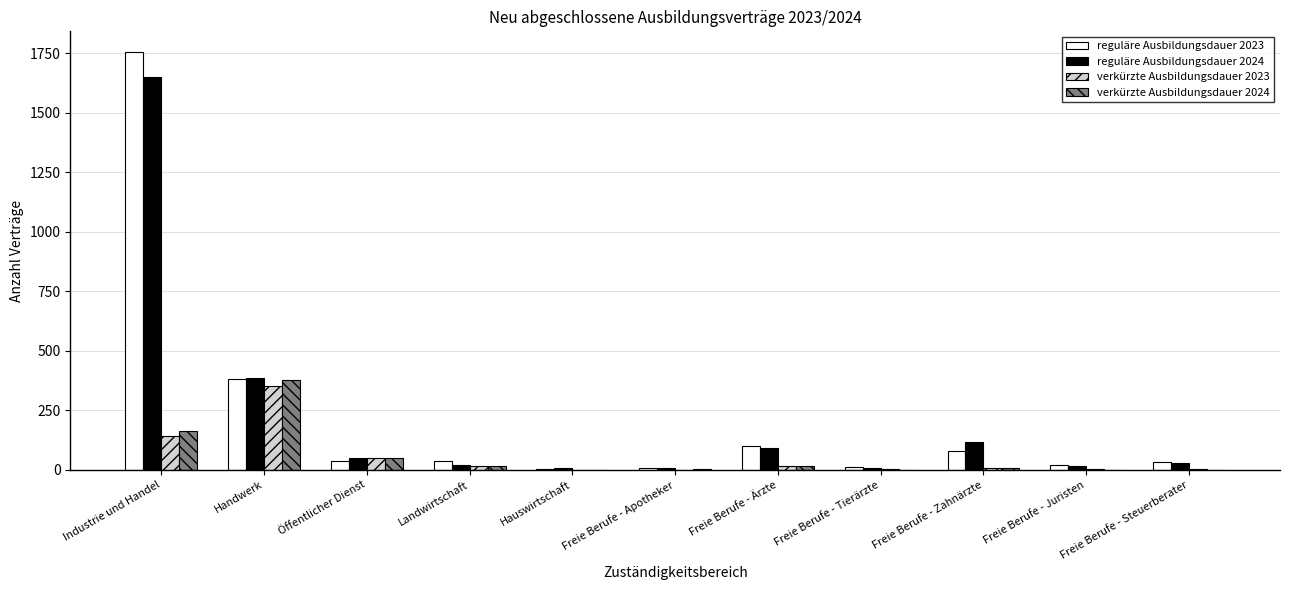

What are all the series names shown in the legend?

reguläre Ausbildungsdauer 2023, reguläre Ausbildungsdauer 2024, verkürzte Ausbildungsdauer 2023, verkürzte Ausbildungsdauer 2024